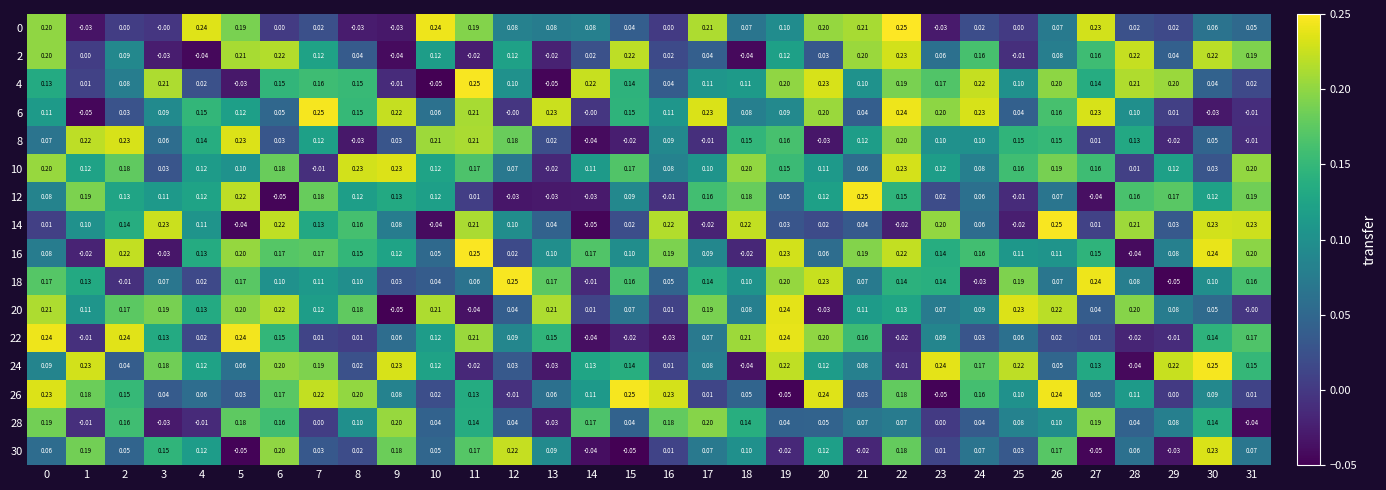

How many series are shown in this chart?

16